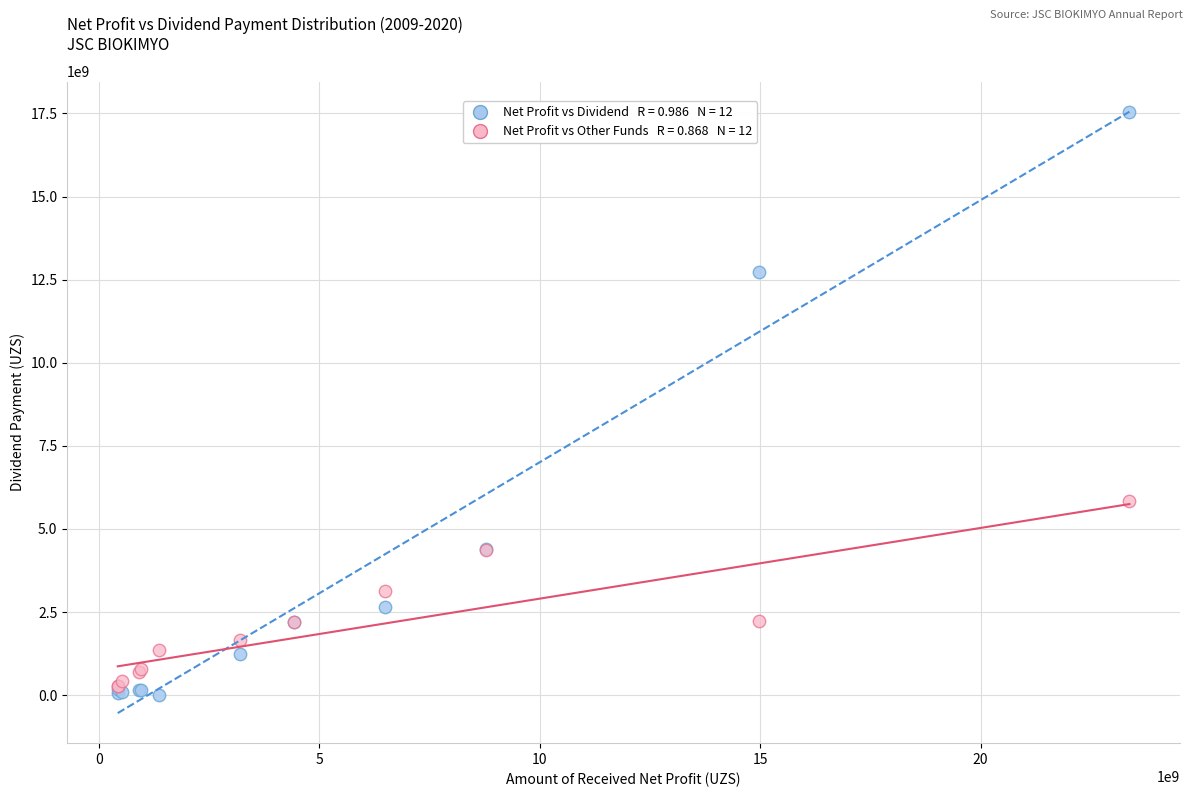

Across all series, what Y value is closest to 8769884800?

5833938626.7